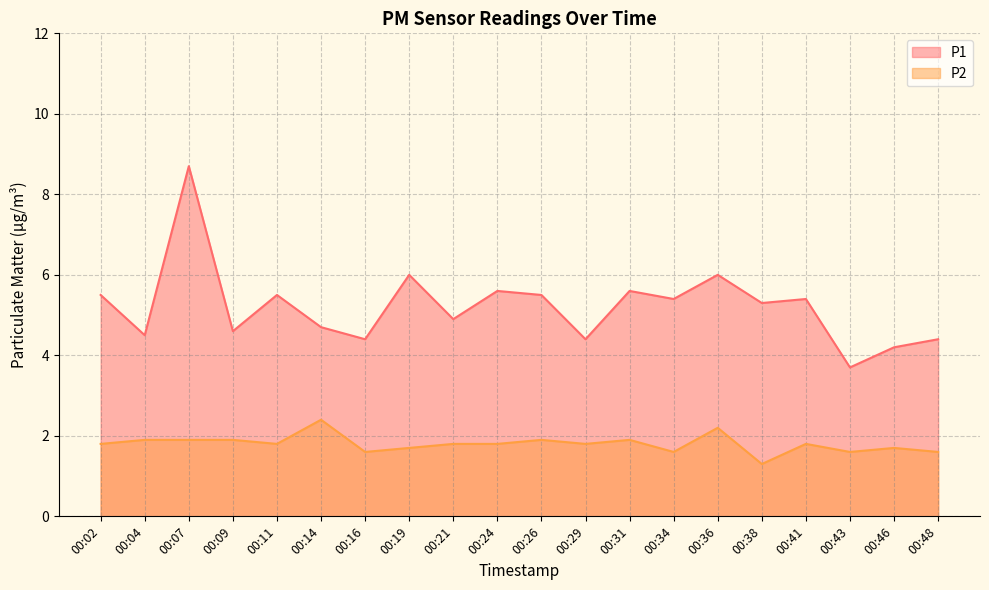

At how many categories does at least one series exceed 2?

20